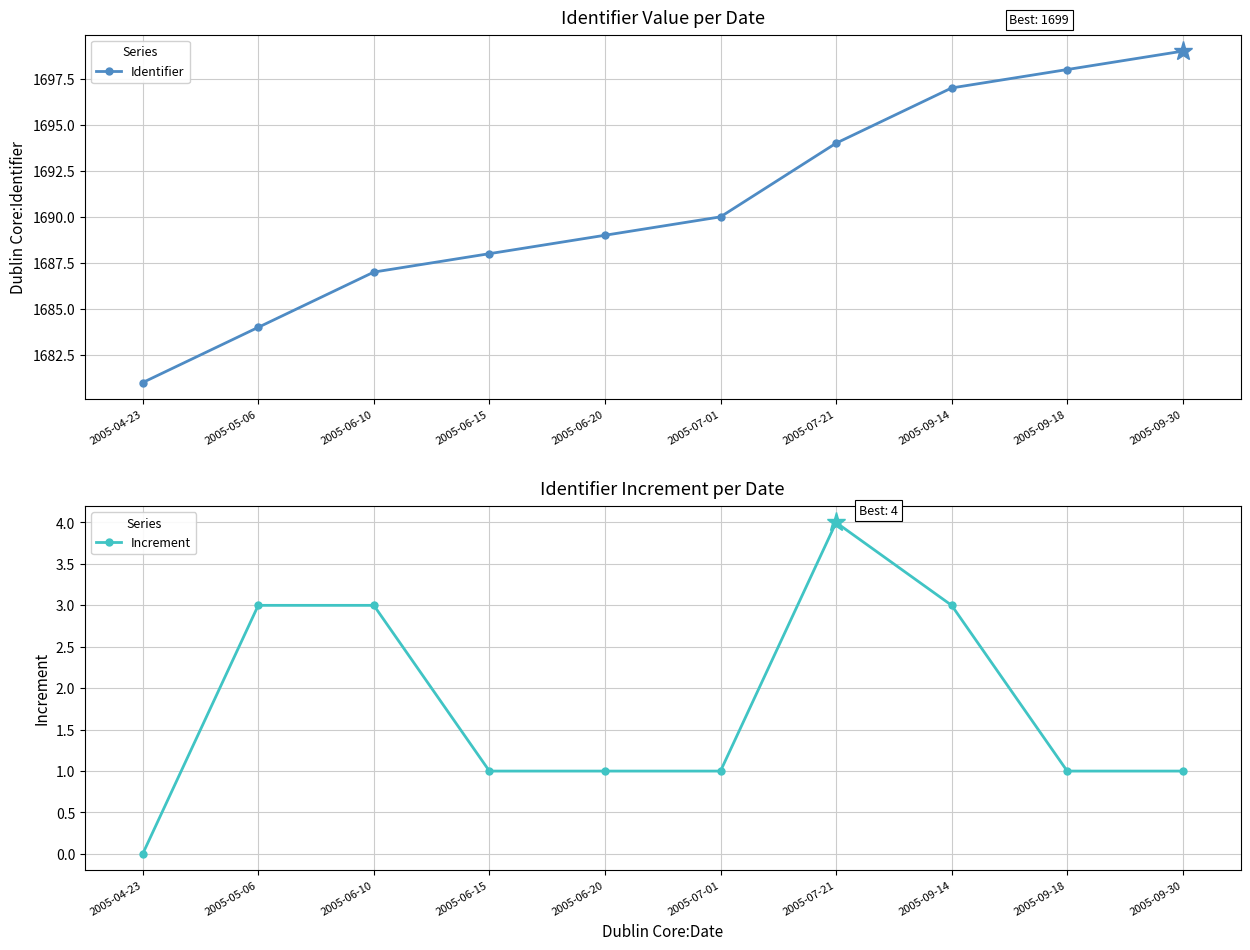

Is this an area chart (filled region under the line)?

No